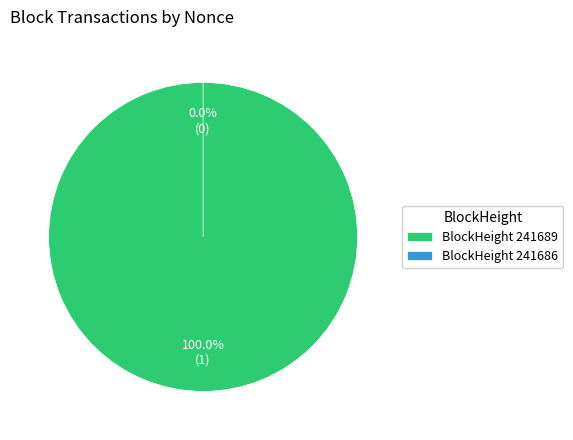

What is the change in value from 241689 to 241686?

-1